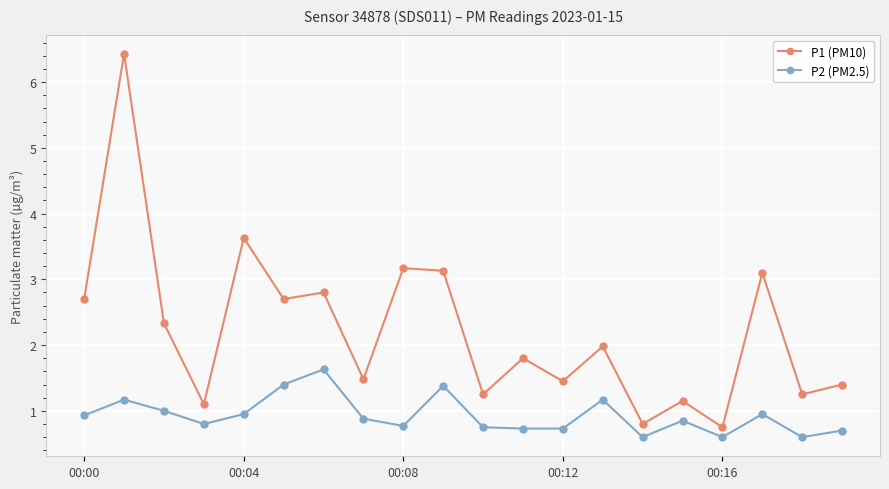

Rank the series by their maximum value, from lowest to highest.

P2 (PM2.5), P1 (PM10)